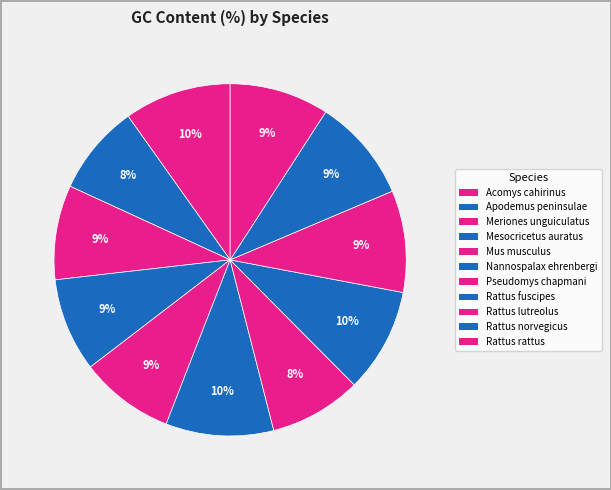

Is Apodemus peninsulae the majority of the pie?

No